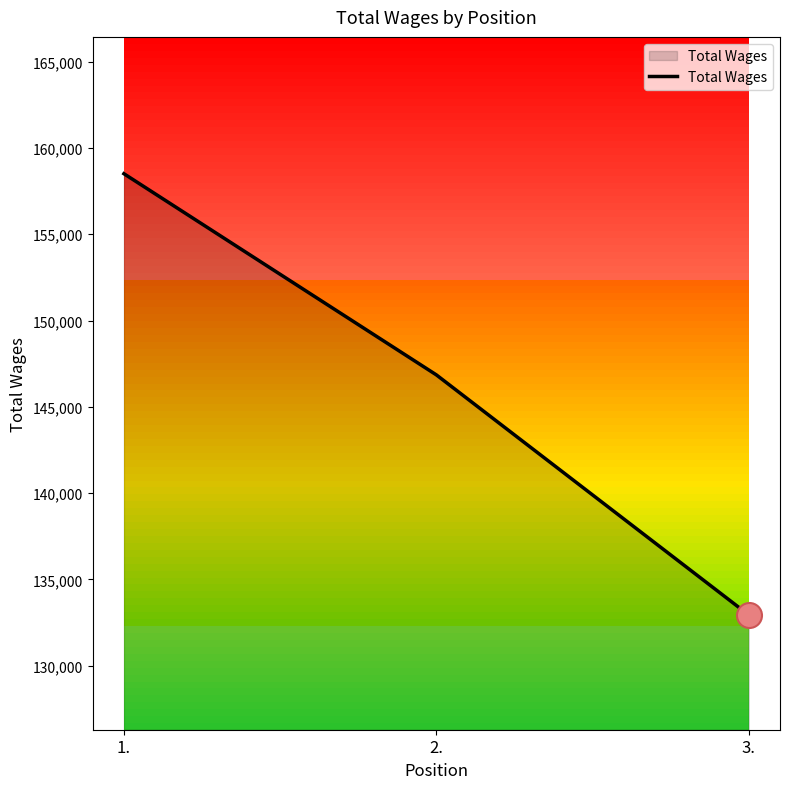

What is the ratio of the value at 1. to the value at 2.?

1.1